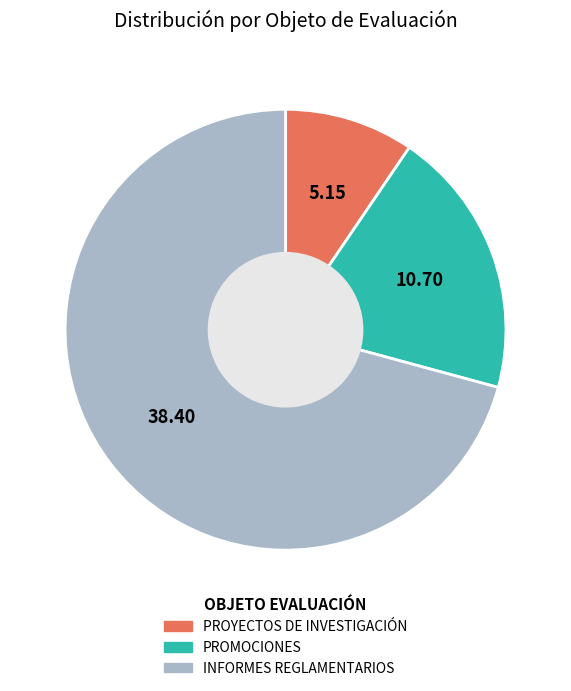

Which has a higher value, INFORMES REGLAMENTARIOS or PROYECTOS DE INVESTIGACIÓN?

INFORMES REGLAMENTARIOS